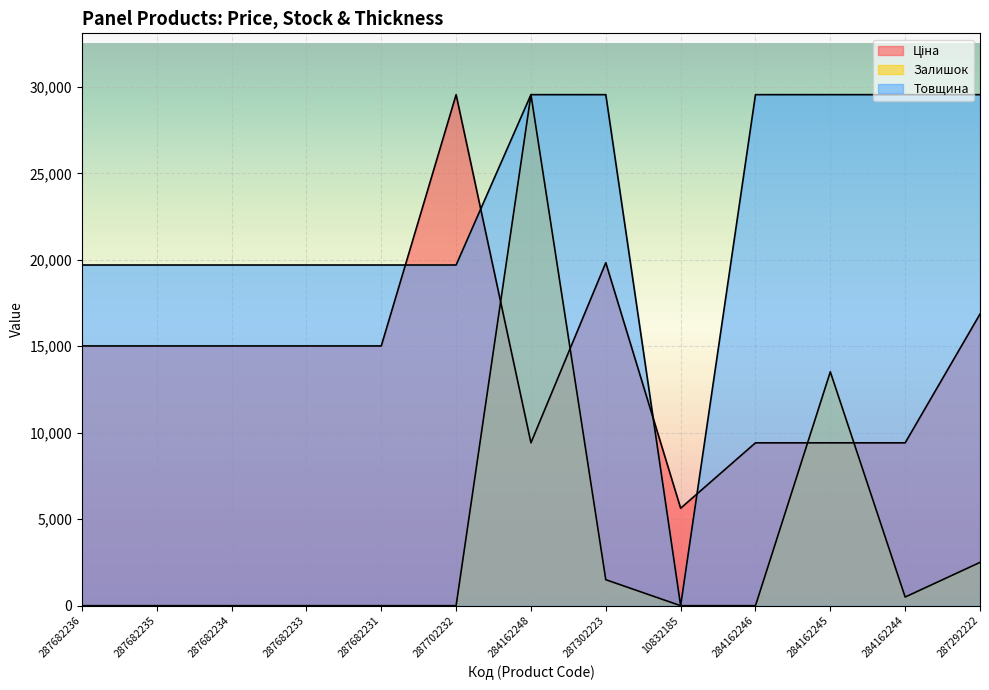

What value does the Товщина series have at 287302223?

29548.9